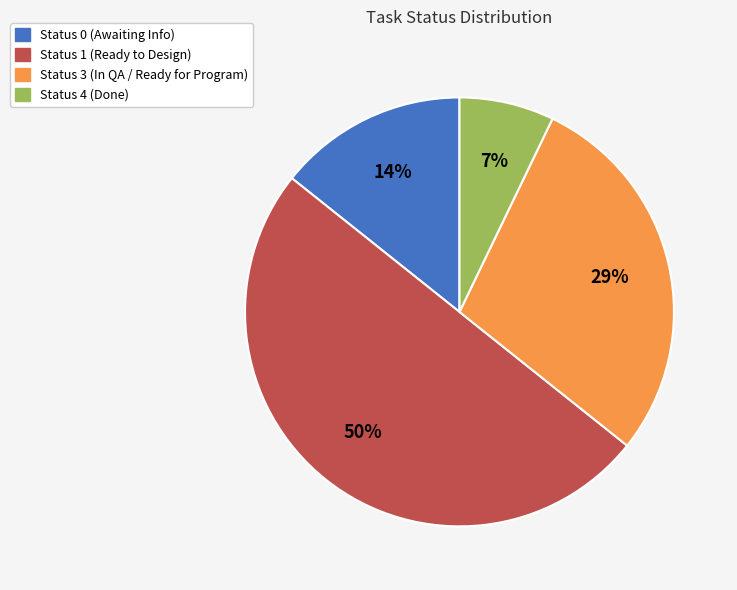

Does Status 0 (Awaiting Info) account for over 50% of the chart?

No